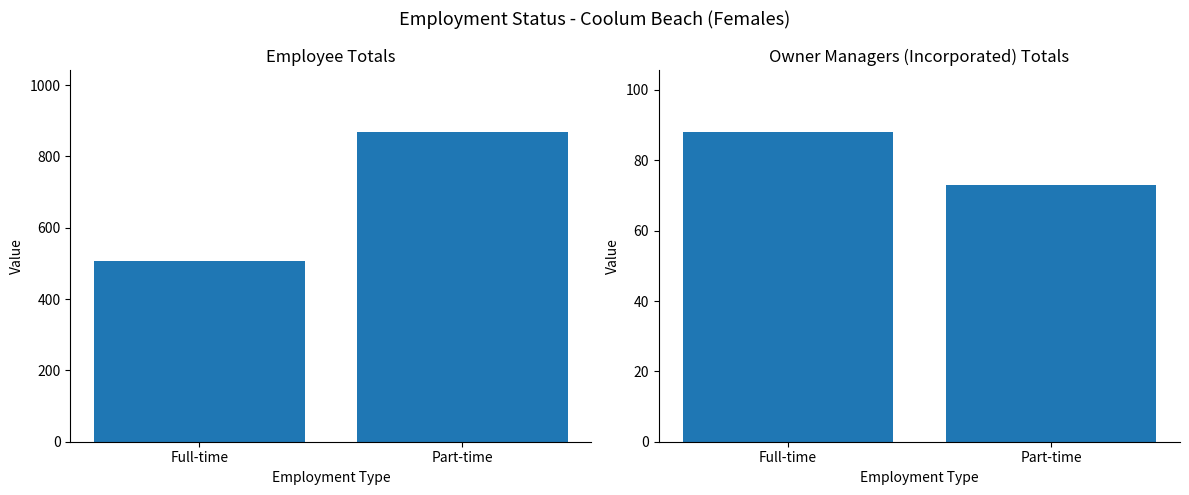

Between Full-time and Part-time, which series saw the biggest shift?

Employee